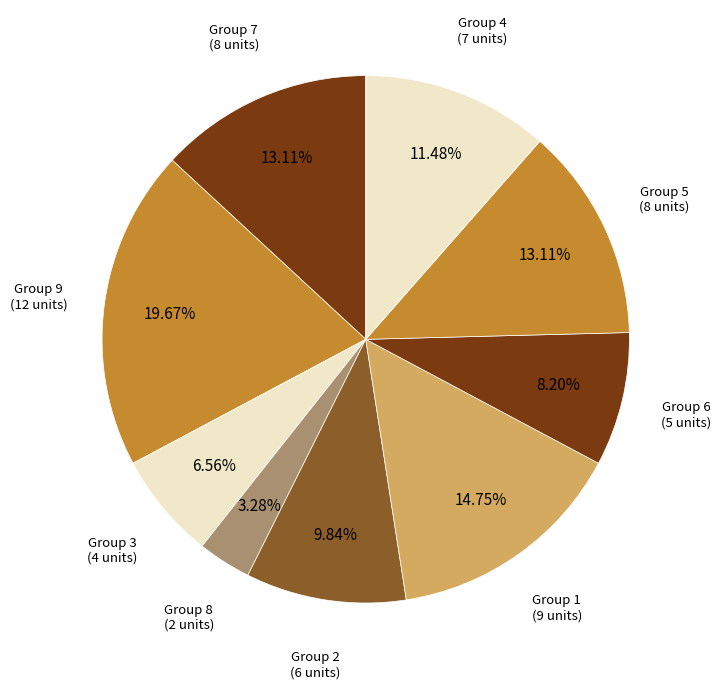

How many slices are in this pie chart?

9